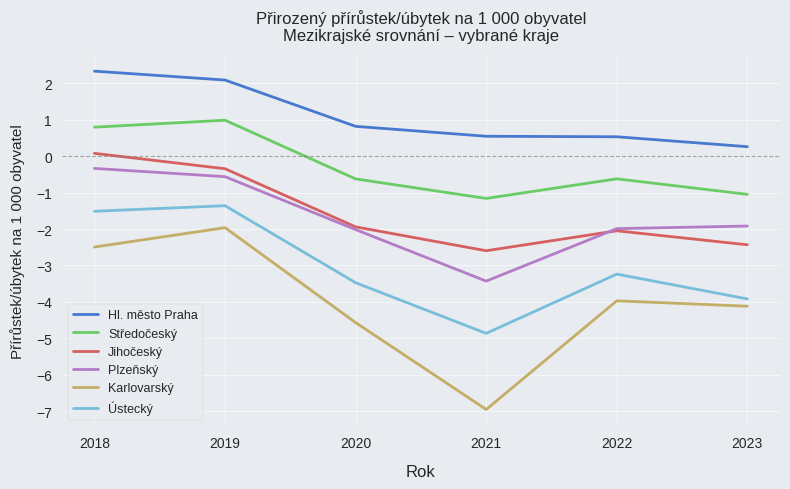

Which series has the largest total across all categories?

Hl. město Praha